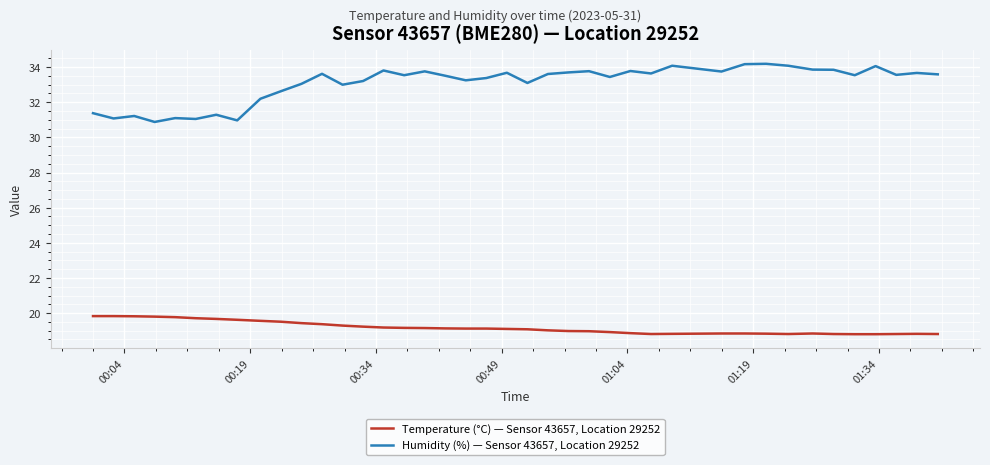

True or false: Humidity (%) — Sensor 43657, Location 29252 and Temperature (°C) — Sensor 43657, Location 29252 cross at least once.

False